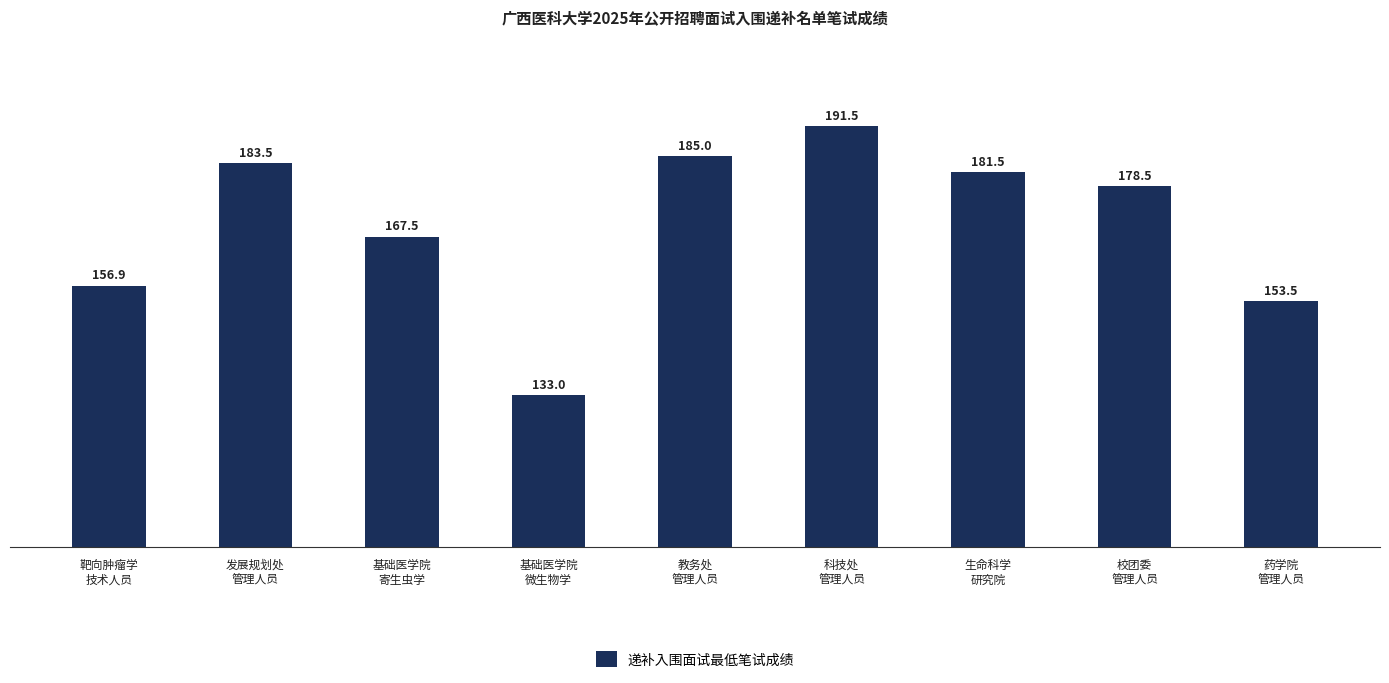

Where is the data nearest to the value 162?

靶向肿瘤学
技术人员